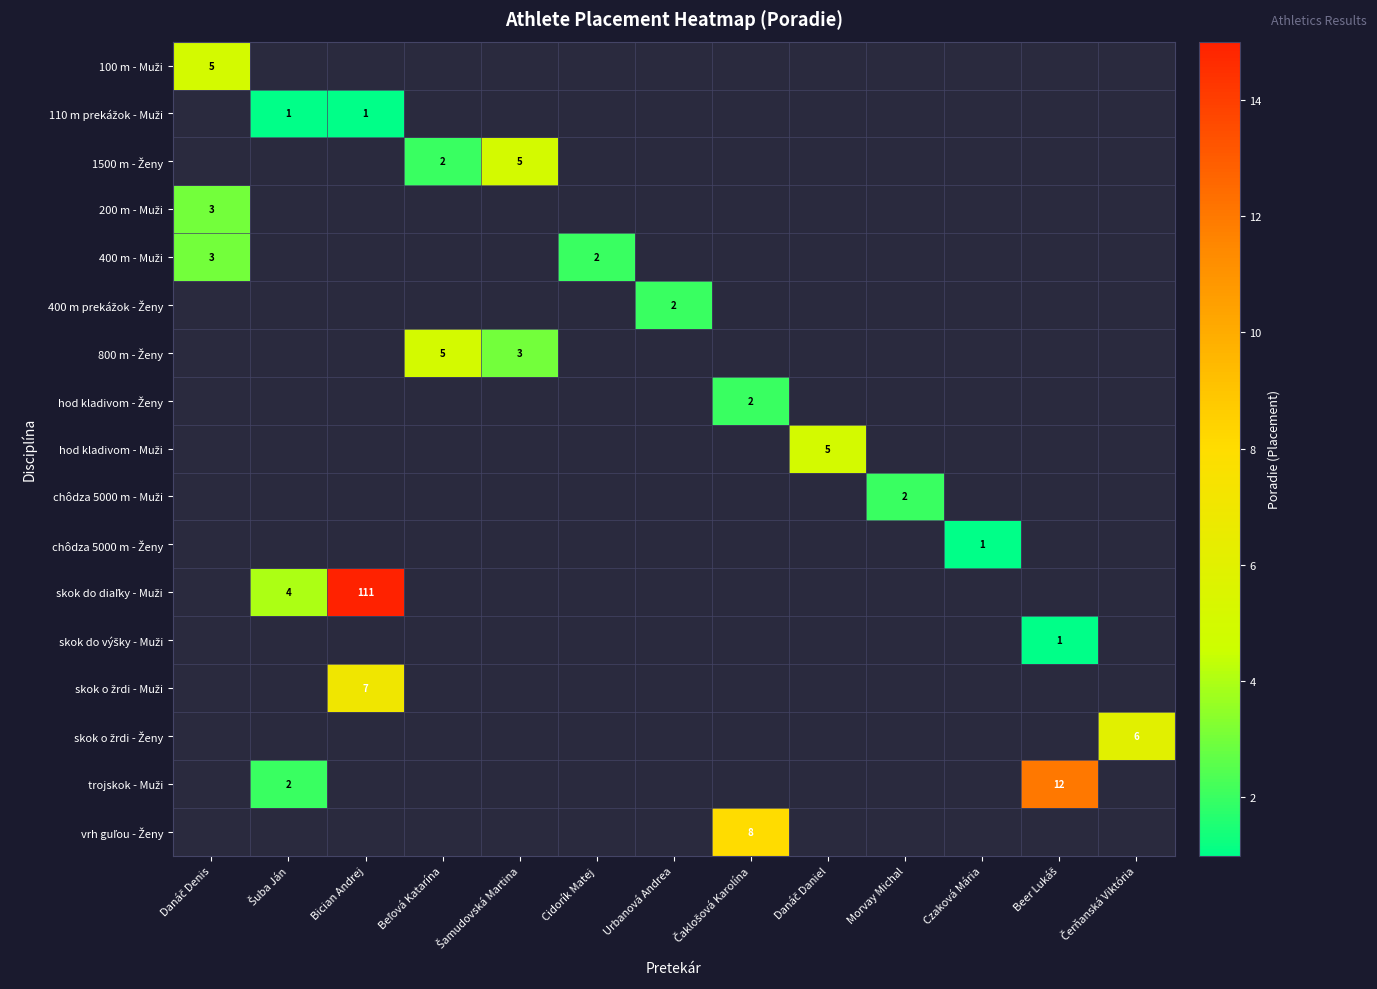

At how many categories does at least one series exceed 106?

1